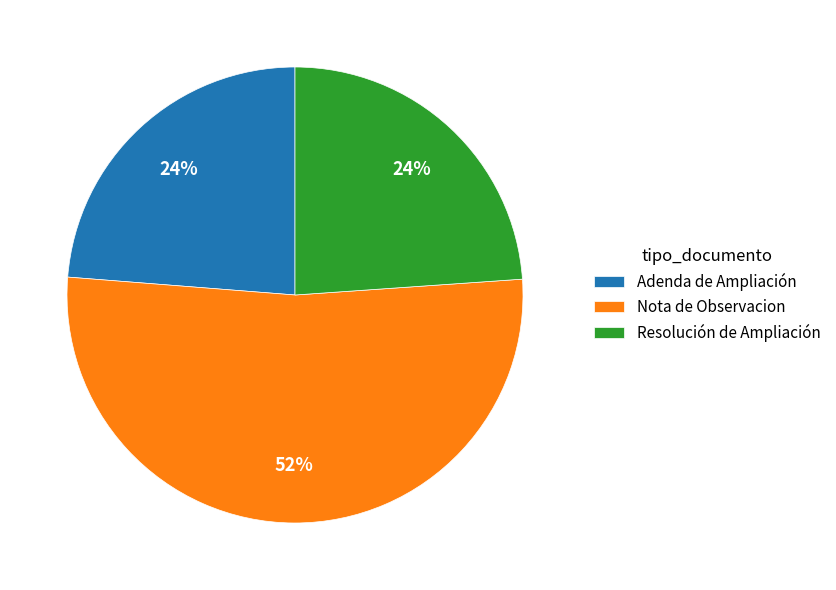

Count the number of slices in the pie.

3